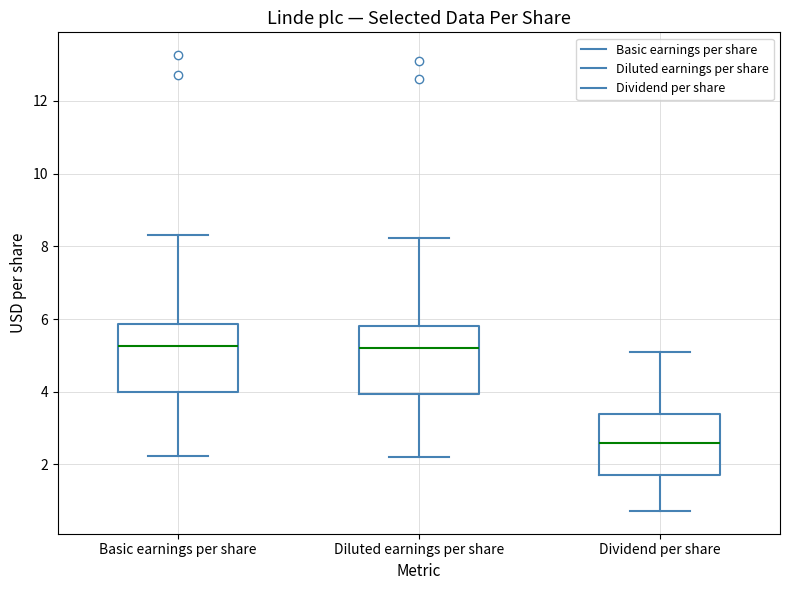

Reading left to right, read every box against the y-axis: the position of its median line, the range the box covers, and the ends of its whiskers. The values are not printed on the chart, so give them approximately, as read against the axis.

Basic earnings per share: median 5.2, box 4.0 to 5.8, whiskers 2.2 to 8.4
Diluted earnings per share: median 5.2, box 4.0 to 5.8, whiskers 2.2 to 8.2
Dividend per share: median 2.6, box 1.8 to 3.4, whiskers 0.8 to 5.2